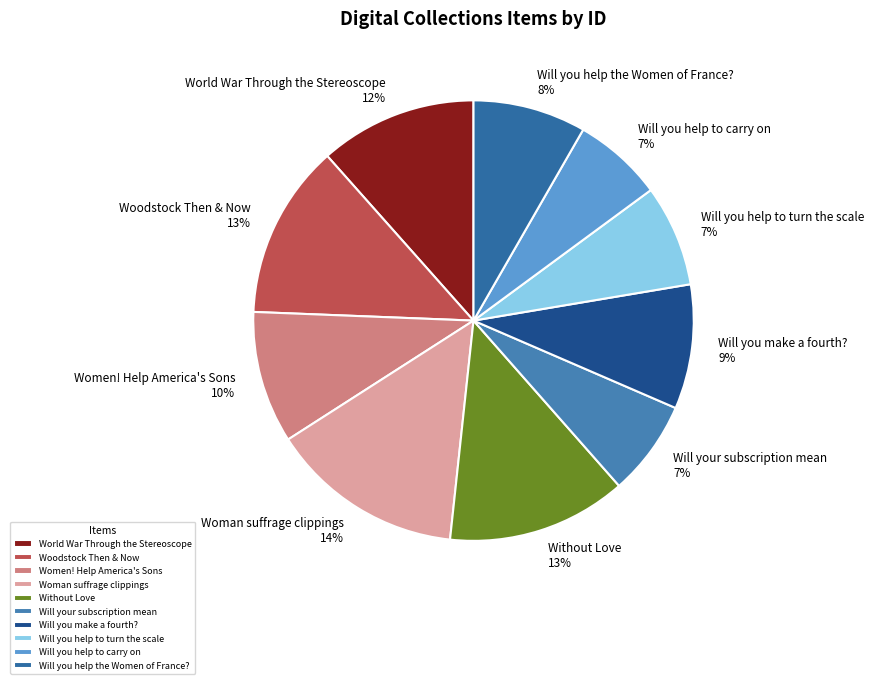

Is it true that Will you help to carry on is 7% of the pie?

True